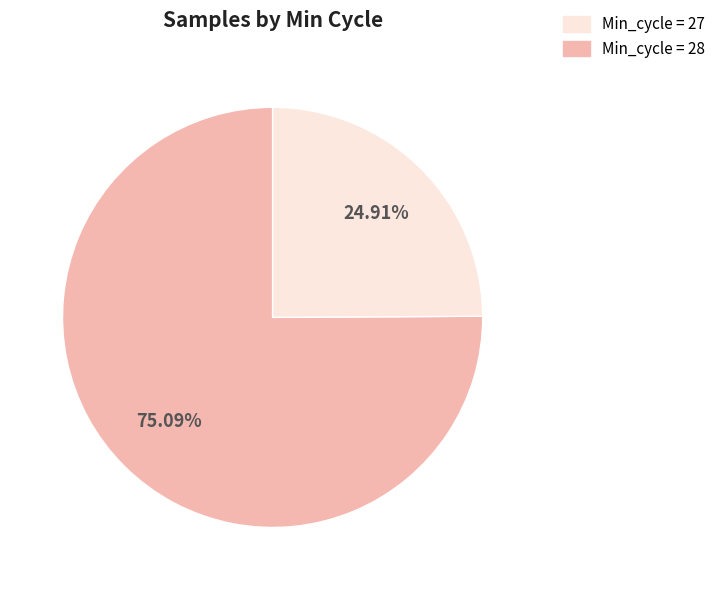

Is there a majority slice in this chart?

Yes